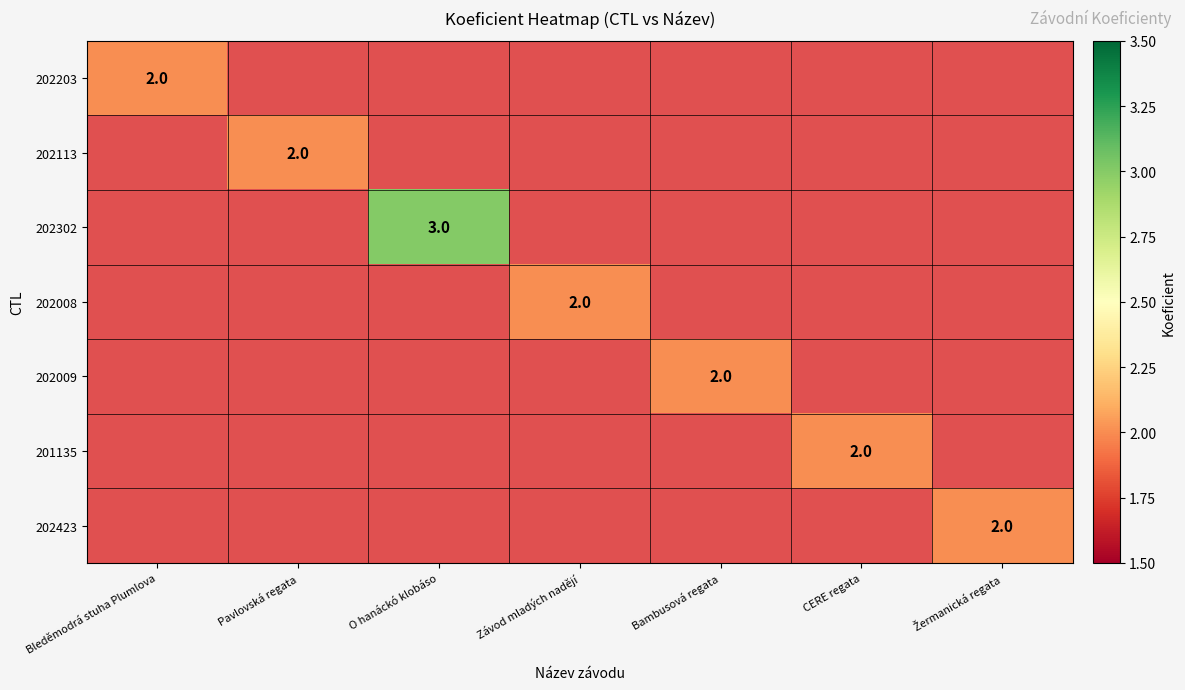

Count the number of data series in this chart.

7